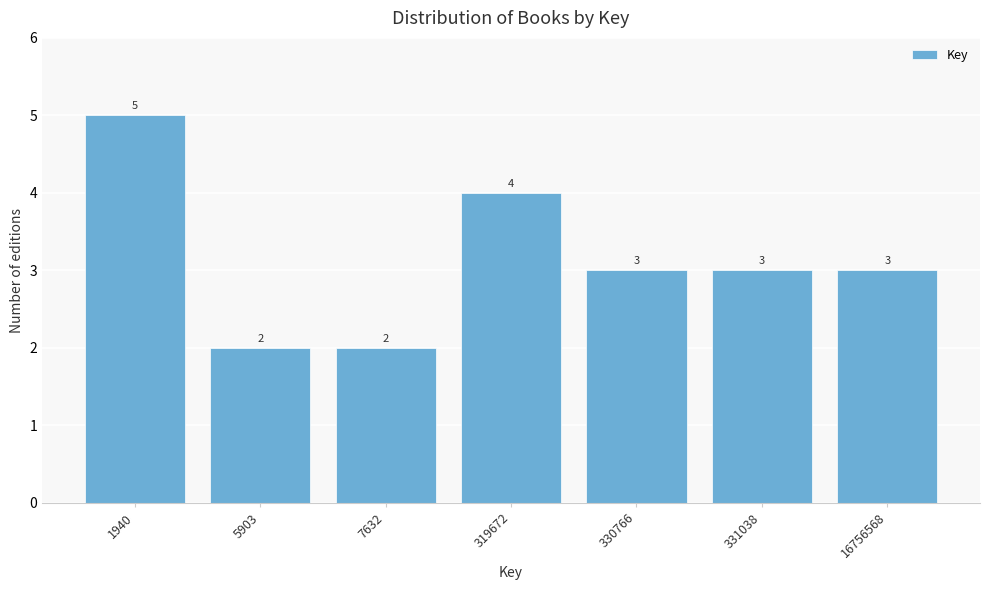

Reading left to right, transcribe all the data shown in this chart.

5	2	2	4	3	3	3